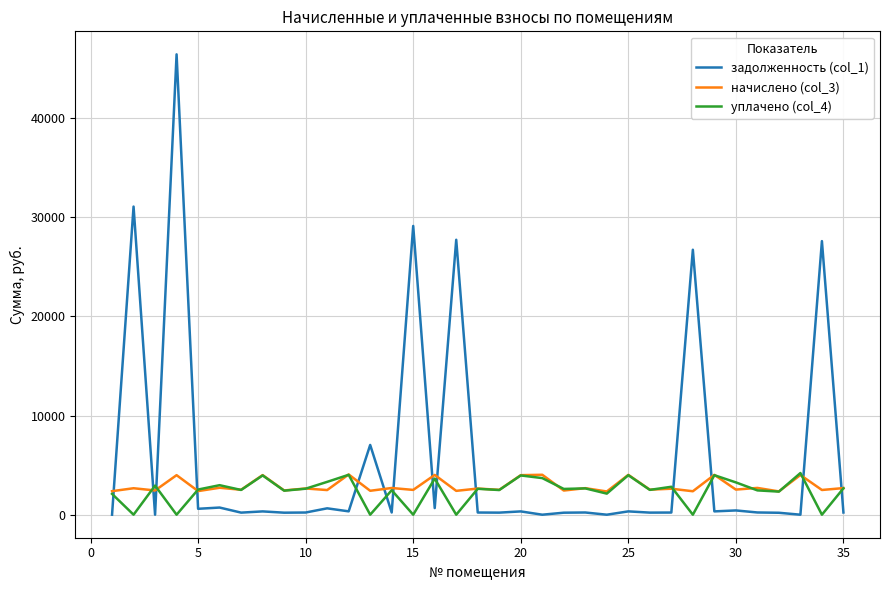

Which series has the largest total across all categories?

задолженность (col_1)